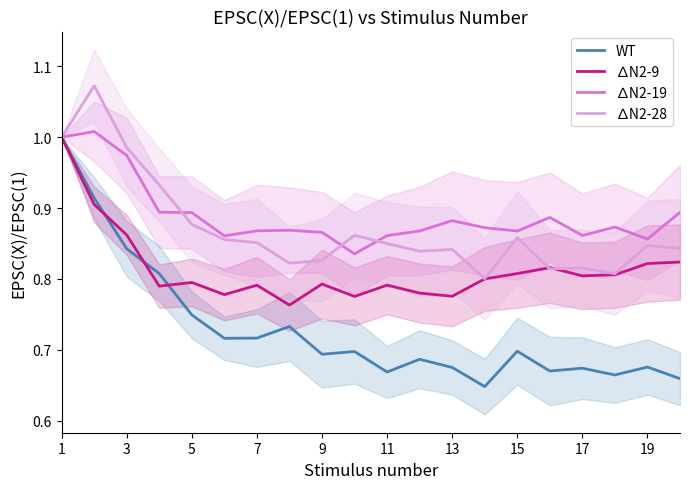

Is it true that ∆N2-9 equals 0.5 at 19?

False